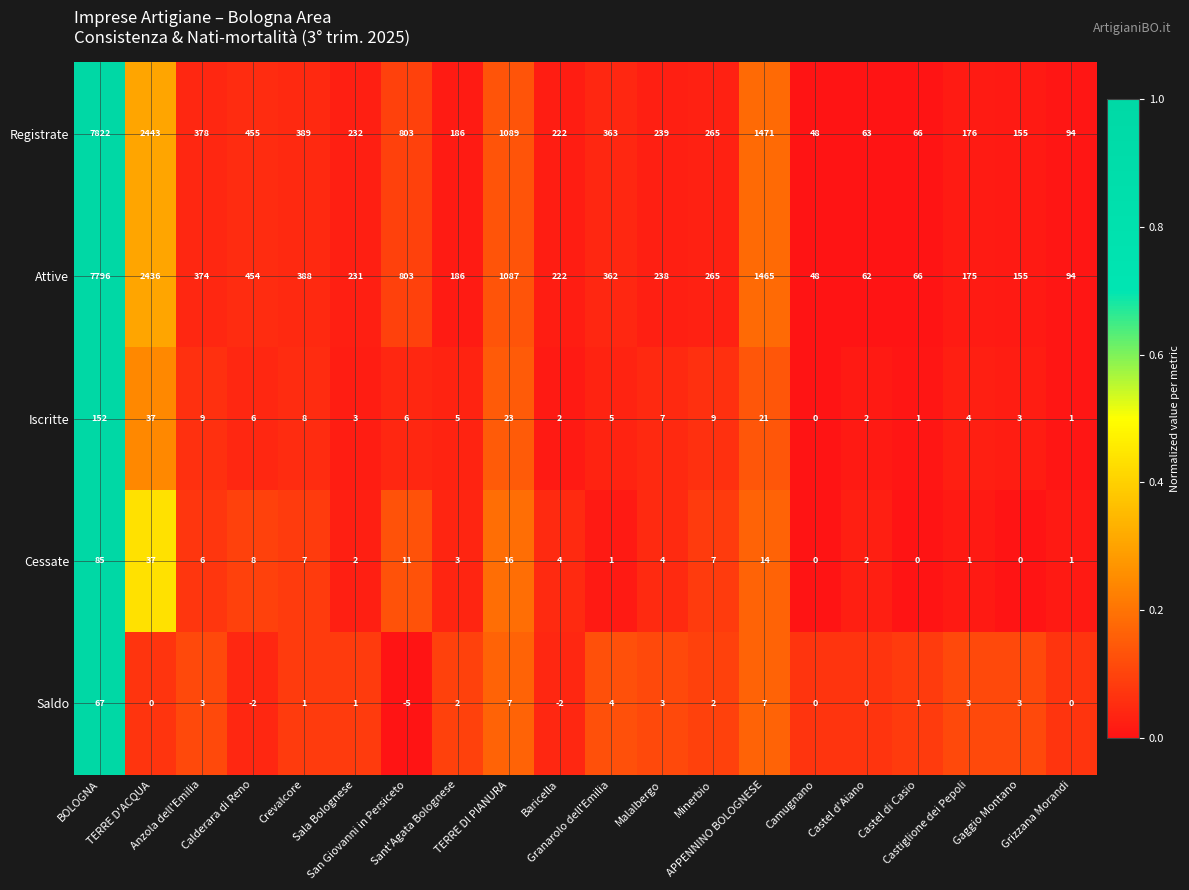

What is the difference between the second highest and minimum values in the Registrate series?

2395